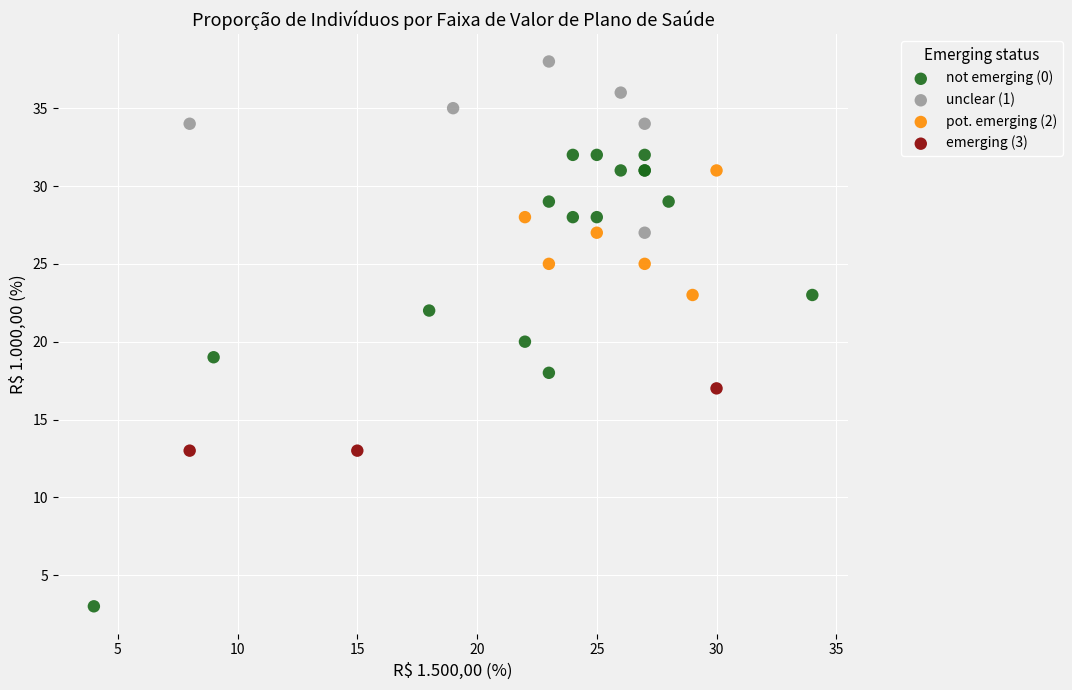

Which series contains the lowest Y value?

not emerging (0)